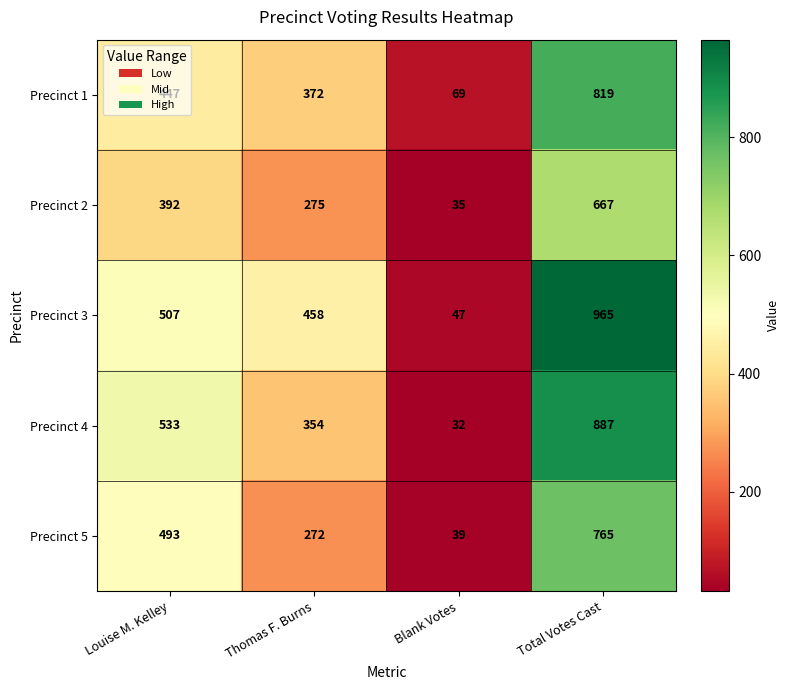

At which label is Precinct 3 closest to 506?

Louise M. Kelley